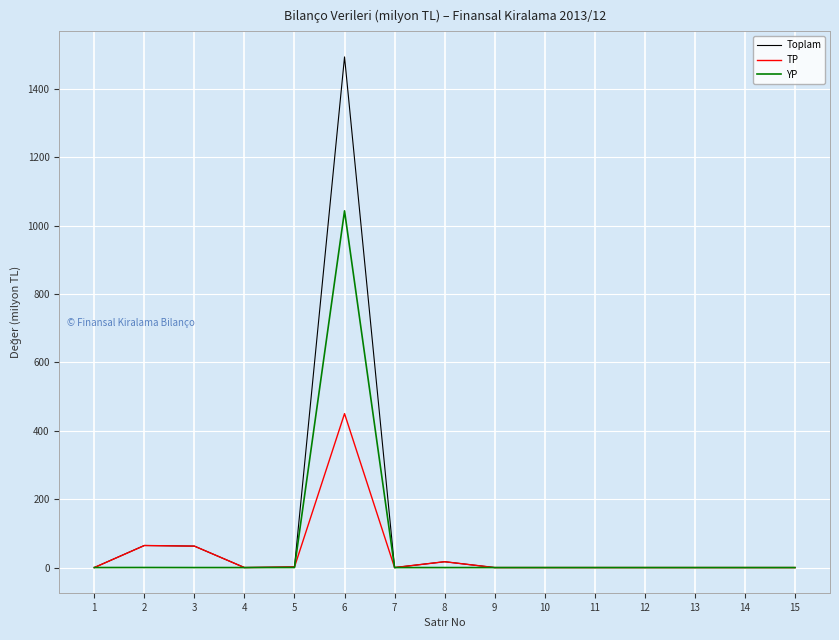

What is the average value of the YP series?

69.6